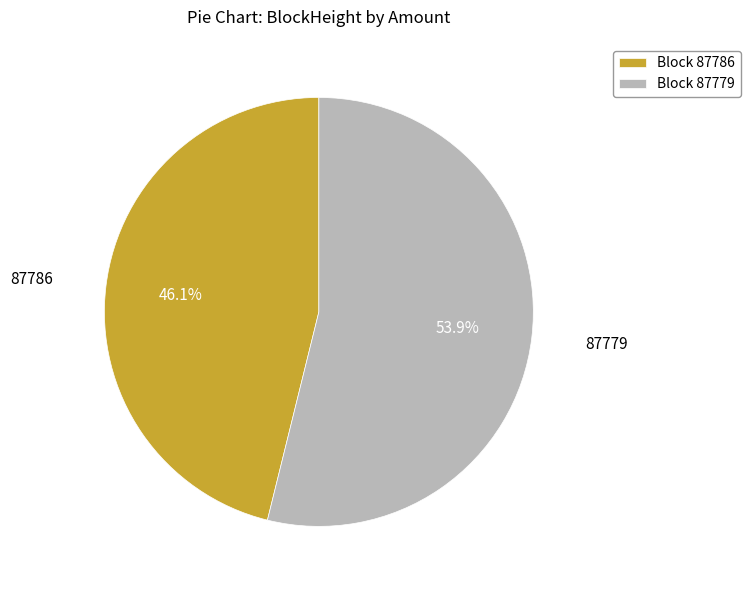

Rank the categories by value from highest to lowest.

Block 87779, Block 87786